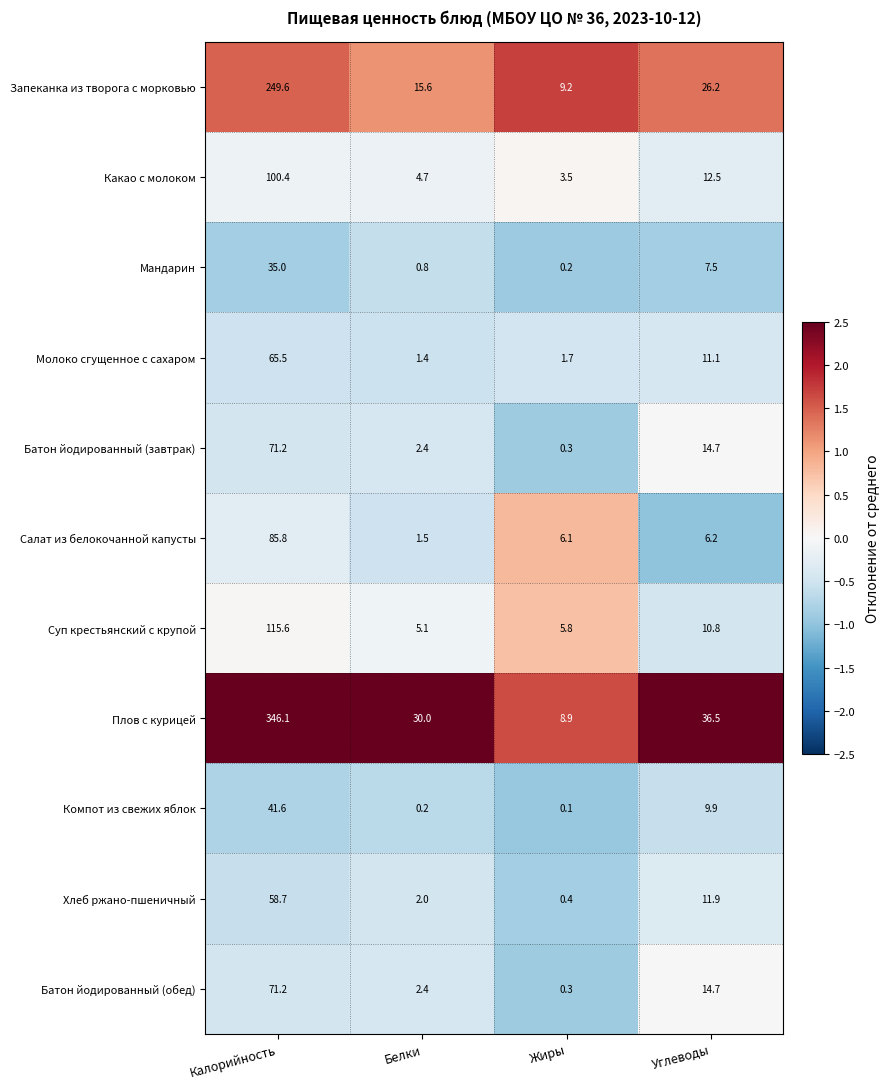

Where is Какао с молоком nearest to the value 51?

Углеводы